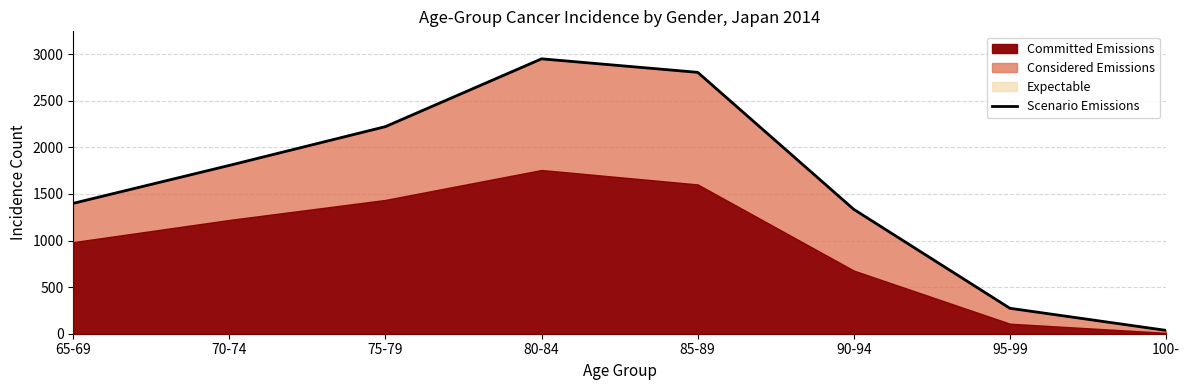

Rank the categories by value from lowest to highest.

100-, 95-99, 90-94, 65-69, 70-74, 75-79, 85-89, 80-84